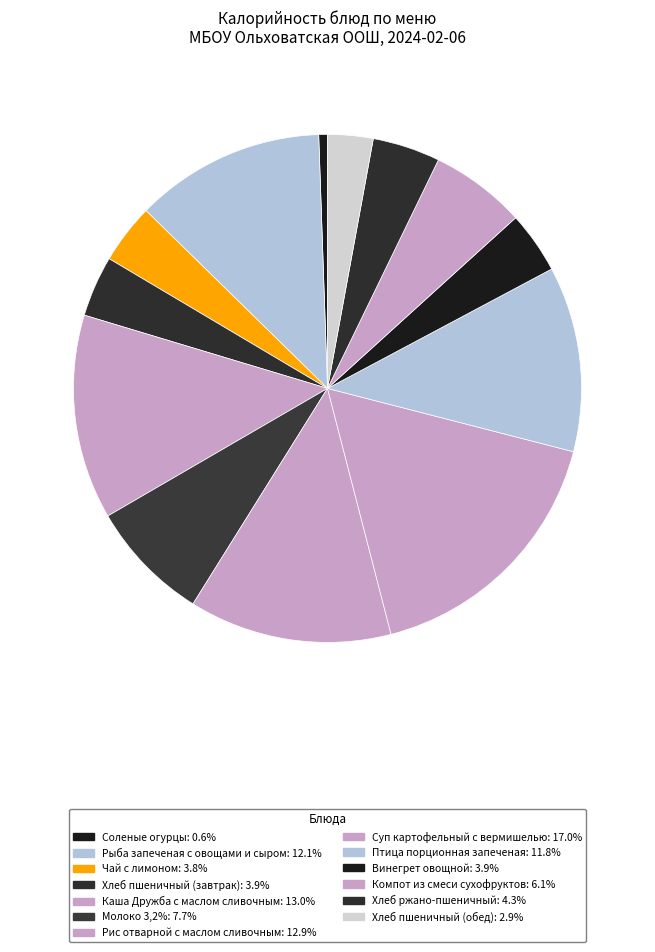

Which slice is the largest?

Суп картофельный с вермишелью